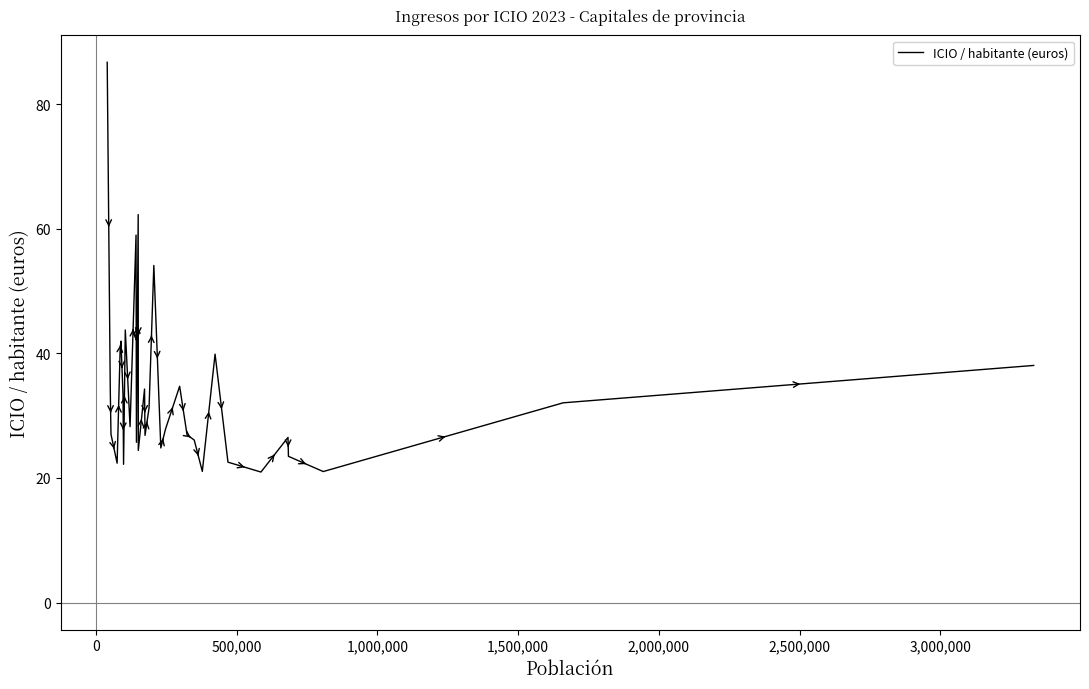

What is the greatest value displayed?

86.7